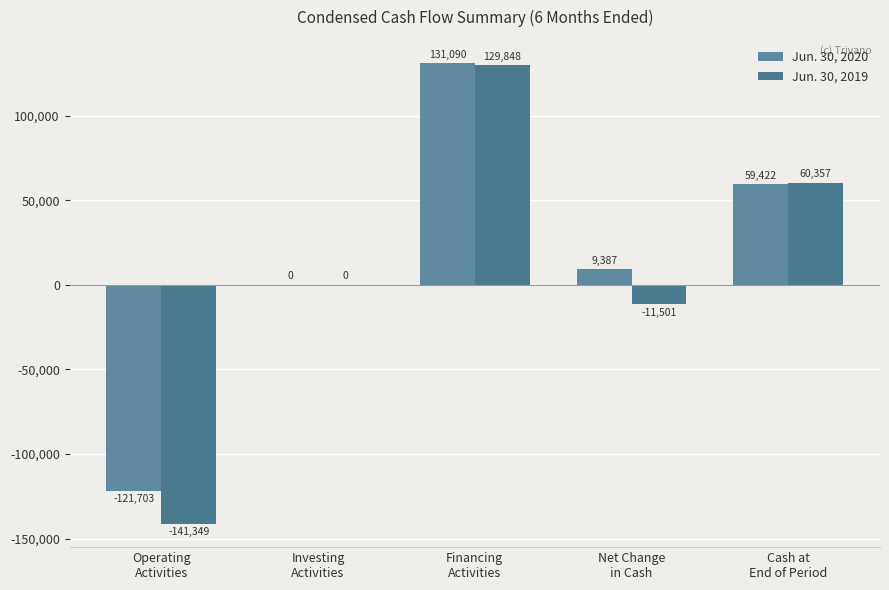

Which category has the highest value in the Jun. 30, 2019 series?

Financing
Activities